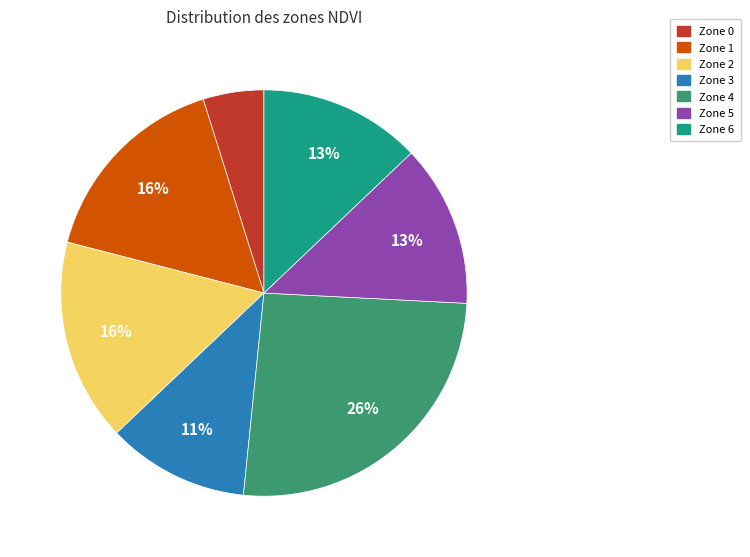

What percentage is the Zone 4 slice, to the nearest percent?

26%